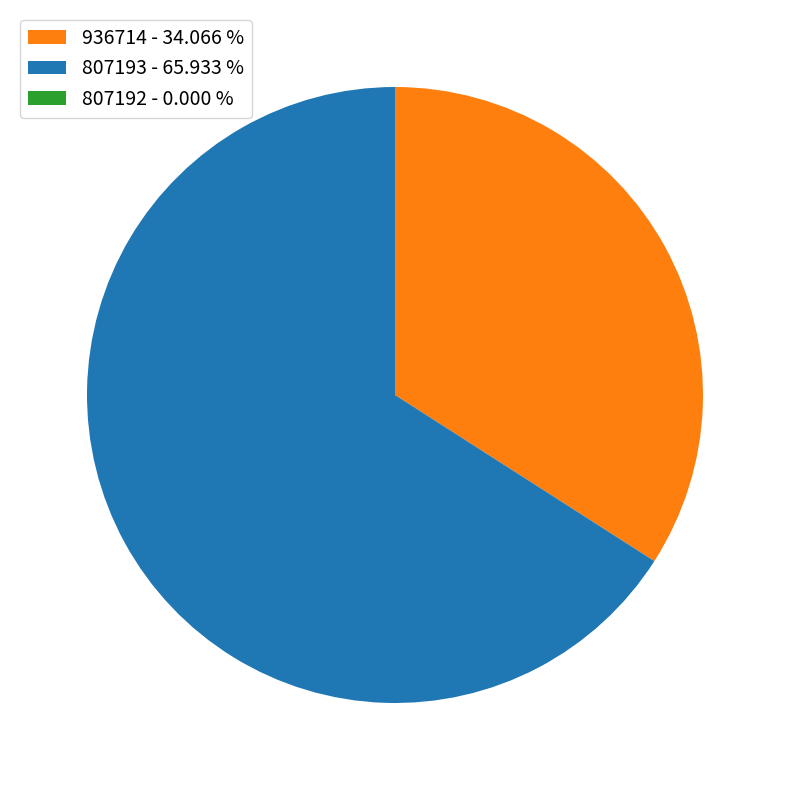

Does any single category account for the majority?

Yes